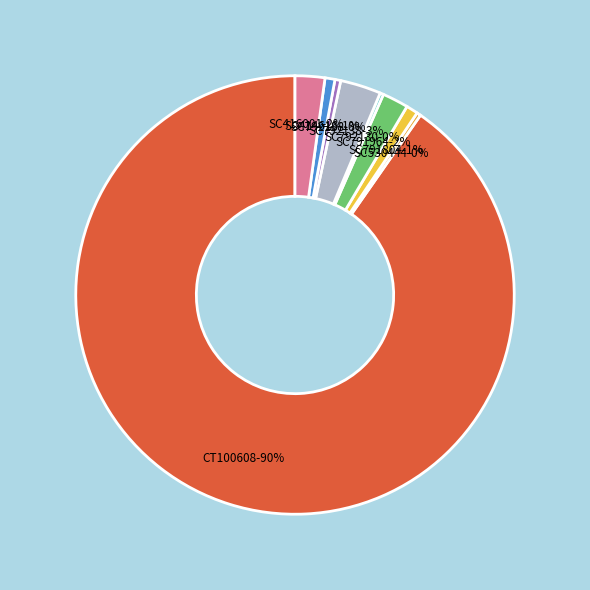

Is SC791964 the majority of the pie?

No